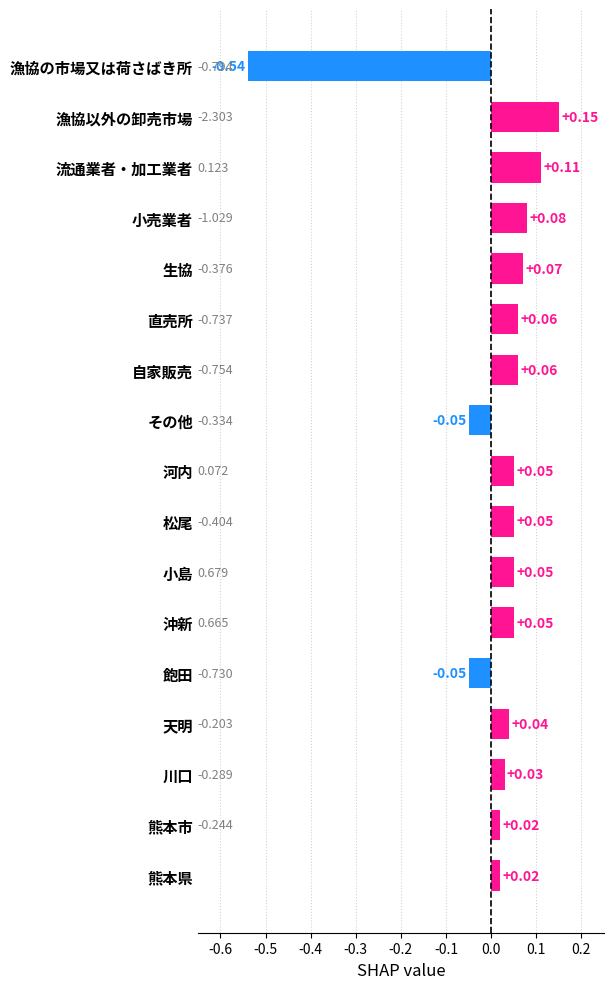

Does the chart contain any negative values?

Yes